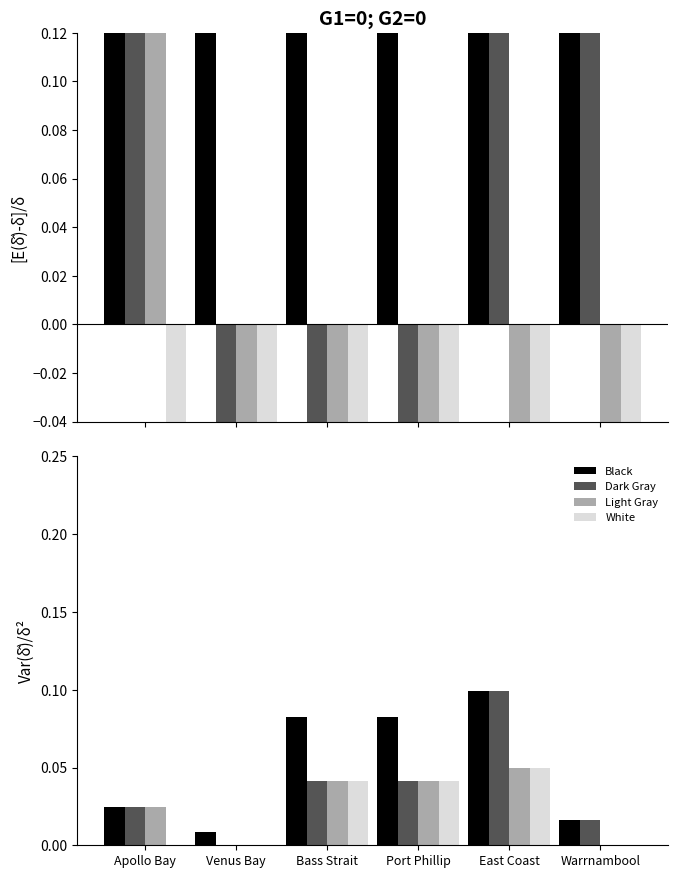

At which label does Dark Gray reach its peak?

East Coast